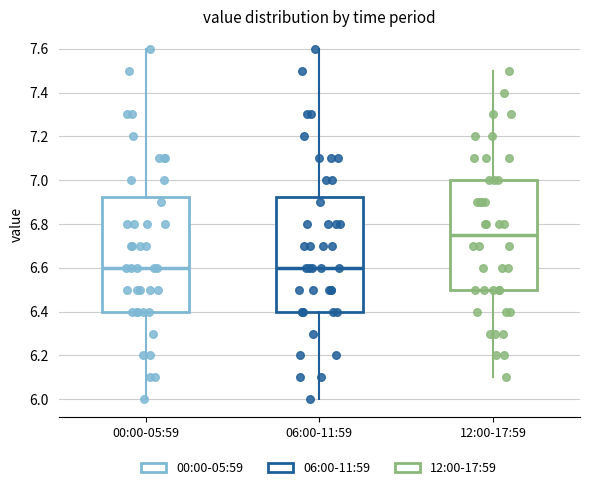

Reading left to right, transcribe this box plot: for each box, give where its median line is, the range the box spans, and where its two whiskers end, as read against the y-axis. The values are not printed on the chart, so give them approximately, as read against the axis.

00:00-05:59: median 6.60, box 6.40 to 6.92, whiskers 6.00 to 7.60
06:00-11:59: median 6.60, box 6.40 to 6.92, whiskers 6.00 to 7.60
12:00-17:59: median 6.76, box 6.50 to 7.00, whiskers 6.10 to 7.50